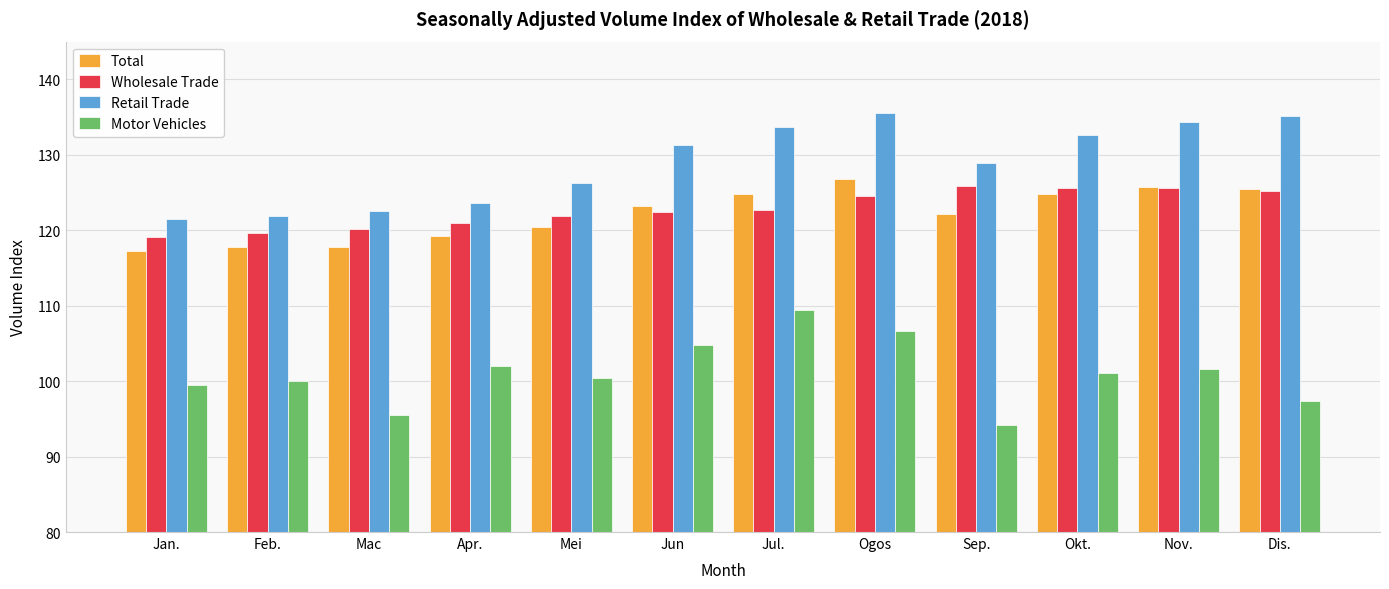

The value of Total at Ogos is 59.6. True or false?

False